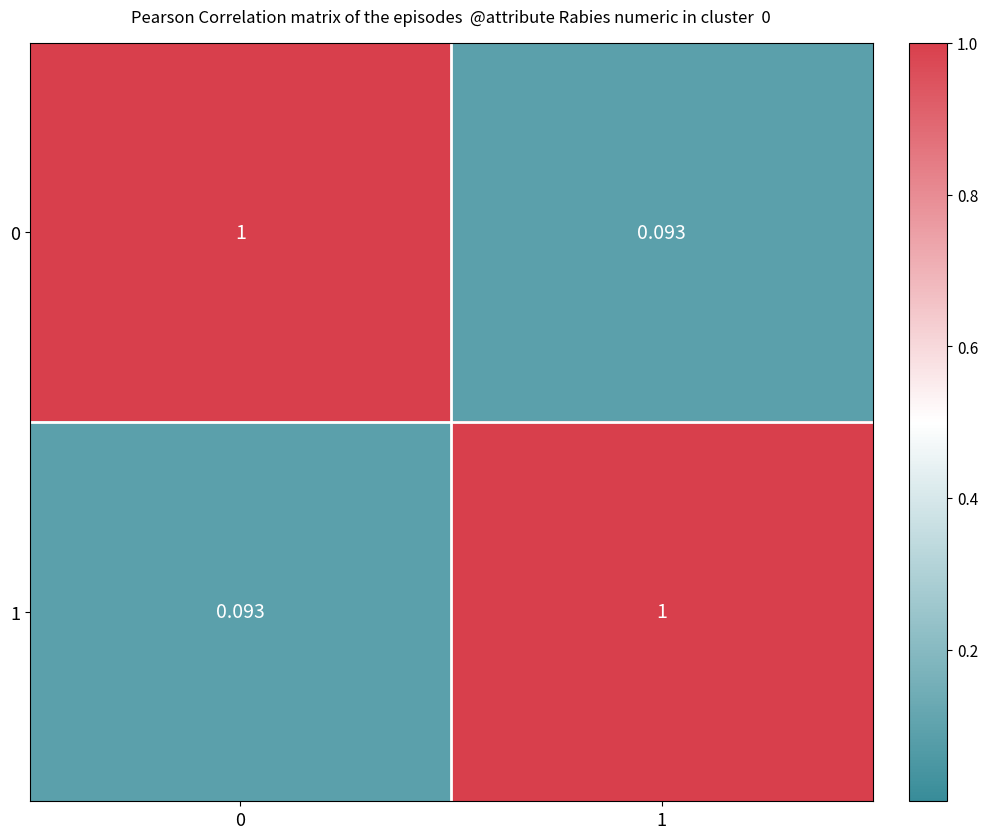

Is the value of 0 at 1 greater than the value of 1 at 1?

No